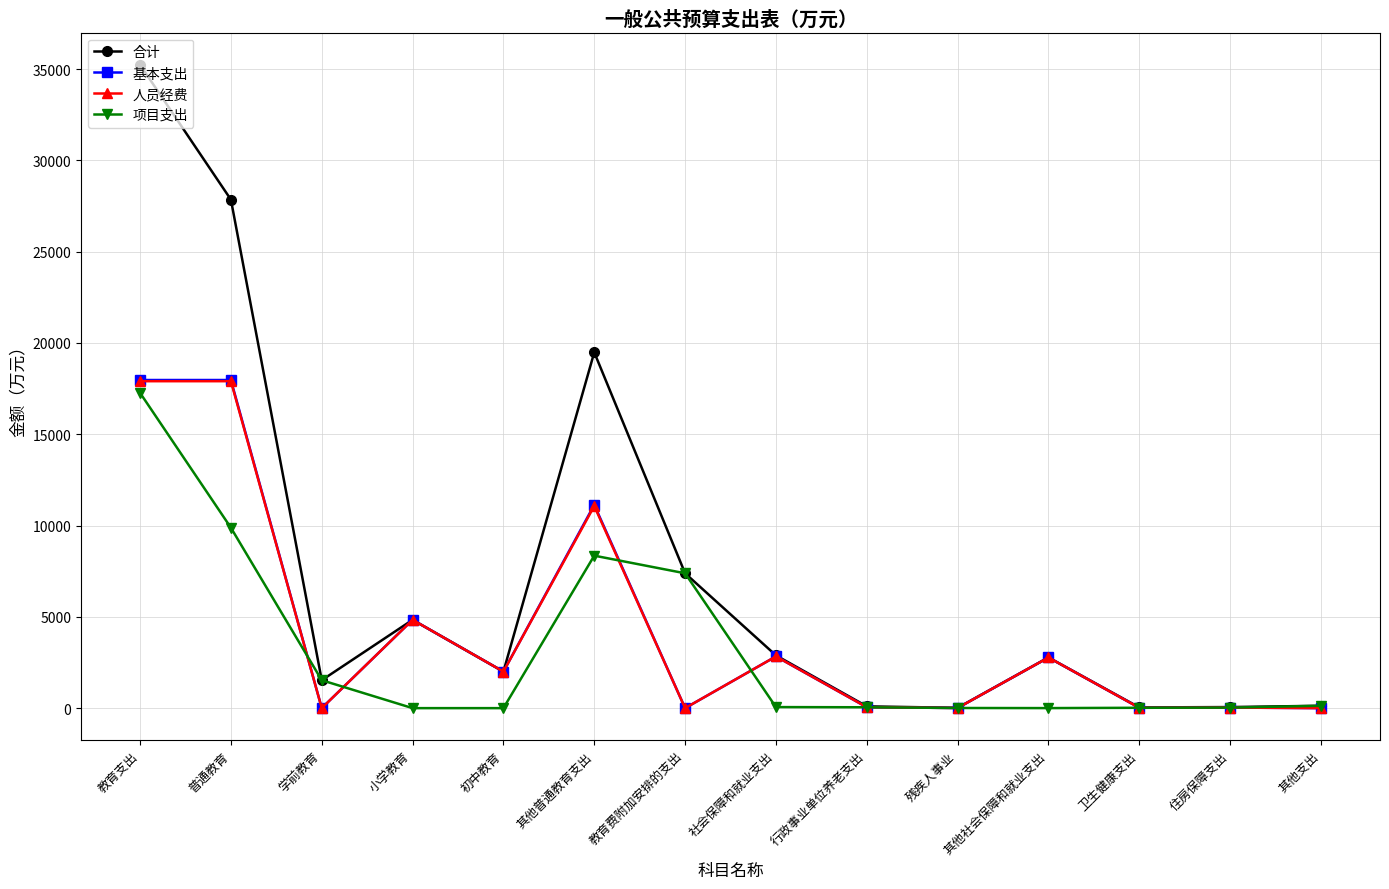

What is the total value across all series at 其他普通教育支出?

50042.4